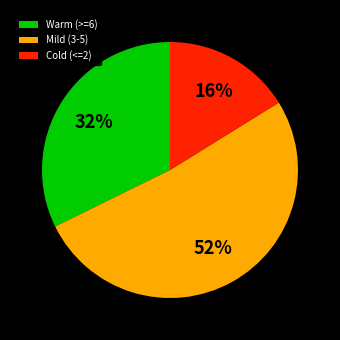

Combined, do Cold (<=2) and Warm (>=6) account for over 50%?

No